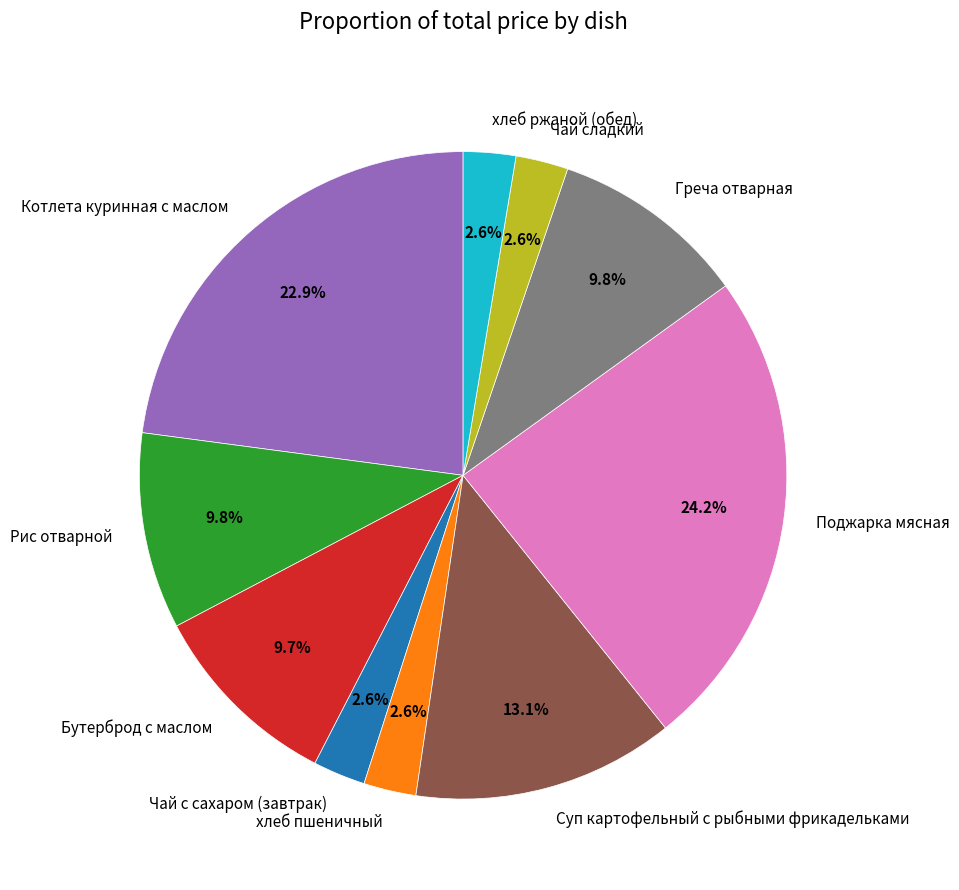

Which category has the biggest portion of the pie?

Поджарка мясная